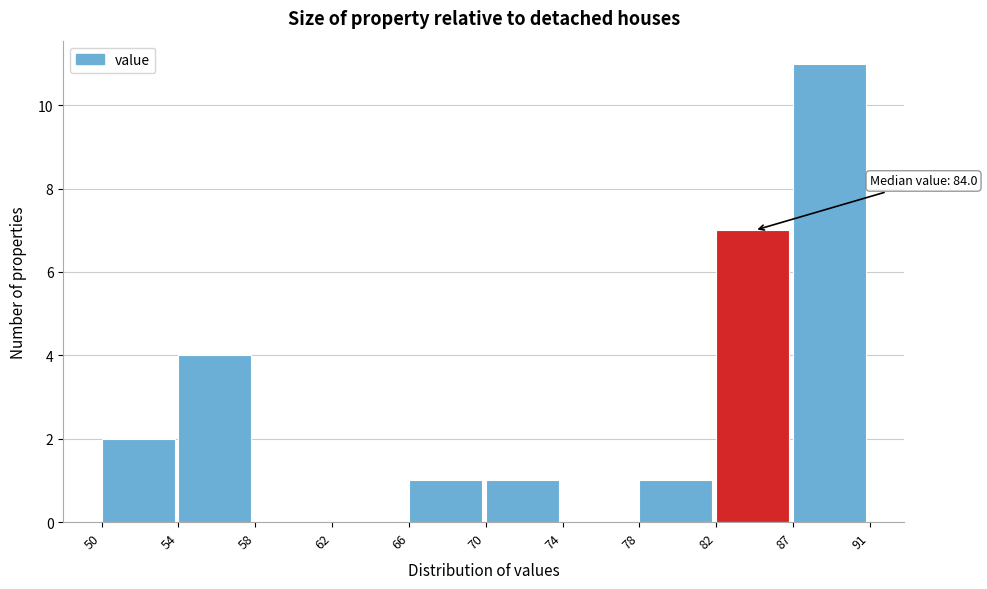

Reading left to right, list all the values displayed in this chart.

50=2	54=4	58=0	62=0	66=1	70=1	74=0	78=1	82=7	87=11